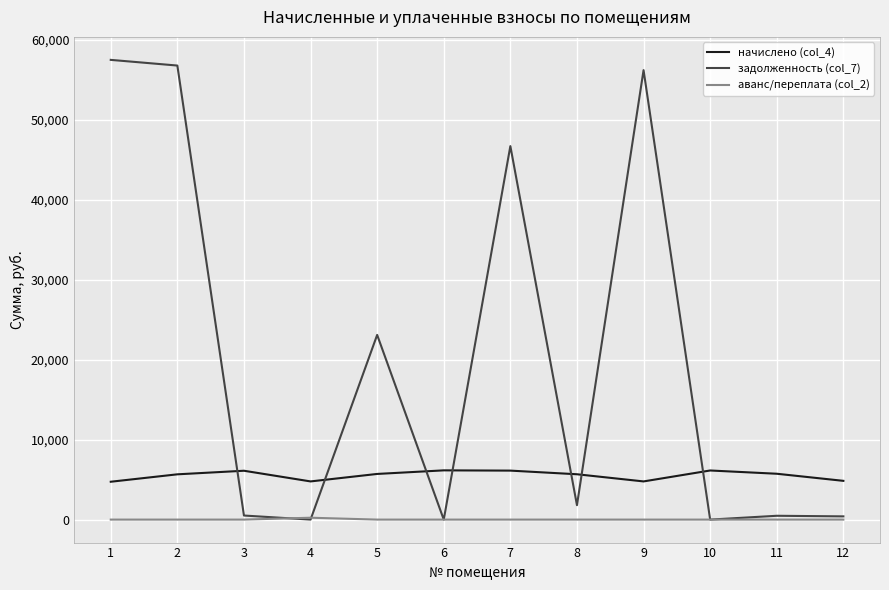

Rank the series by their maximum value, from lowest to highest.

аванс/переплата (col_2), начислено (col_4), задолженность (col_7)